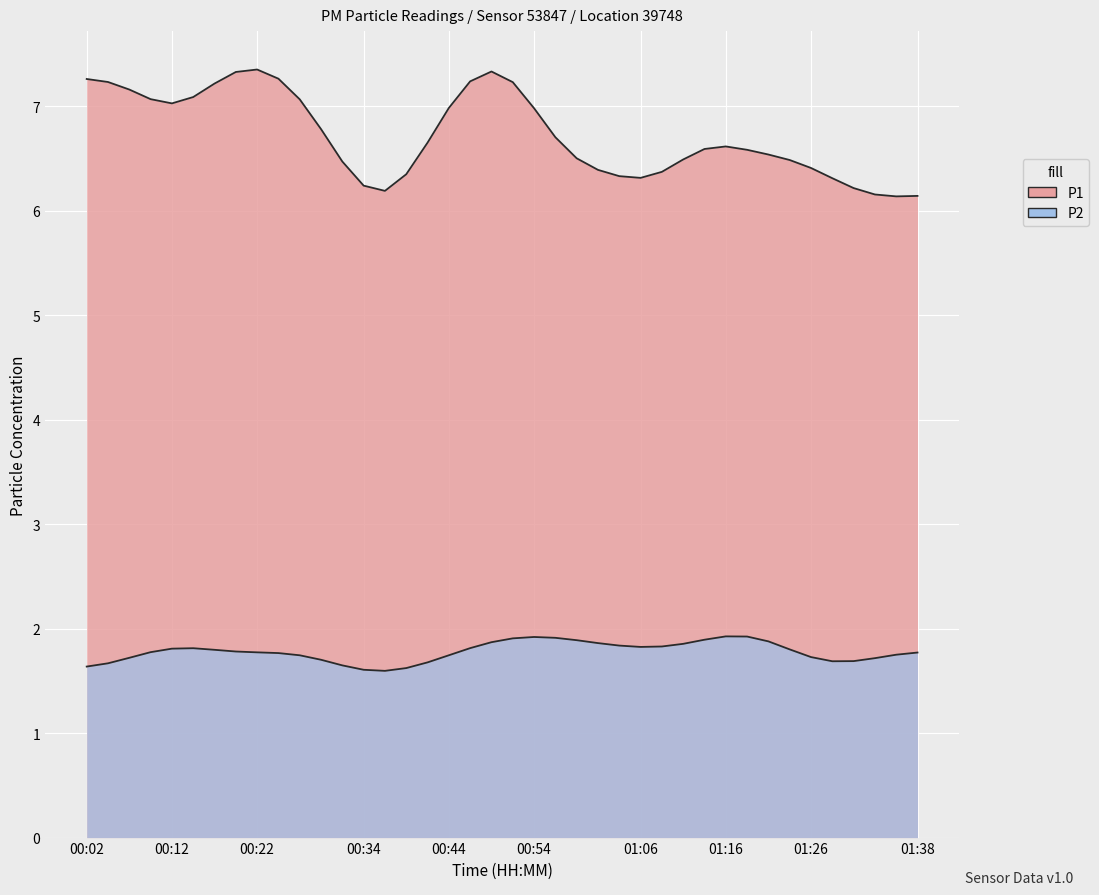

Rank the series by their maximum value, from lowest to highest.

P2, P1